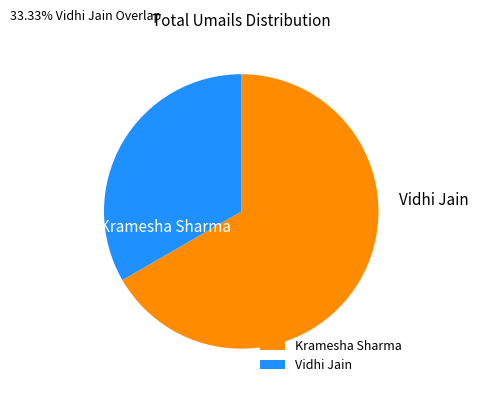

Which category accounts for the majority?

Kramesha Sharma